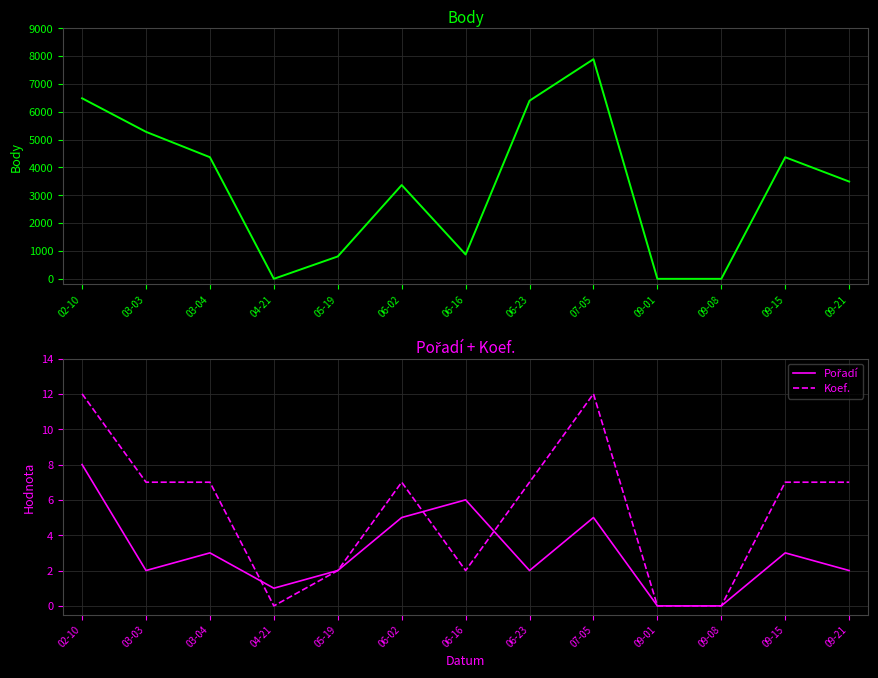

Between which two adjacent categories do Pořadí and Body first intersect?

03-04 and 04-21